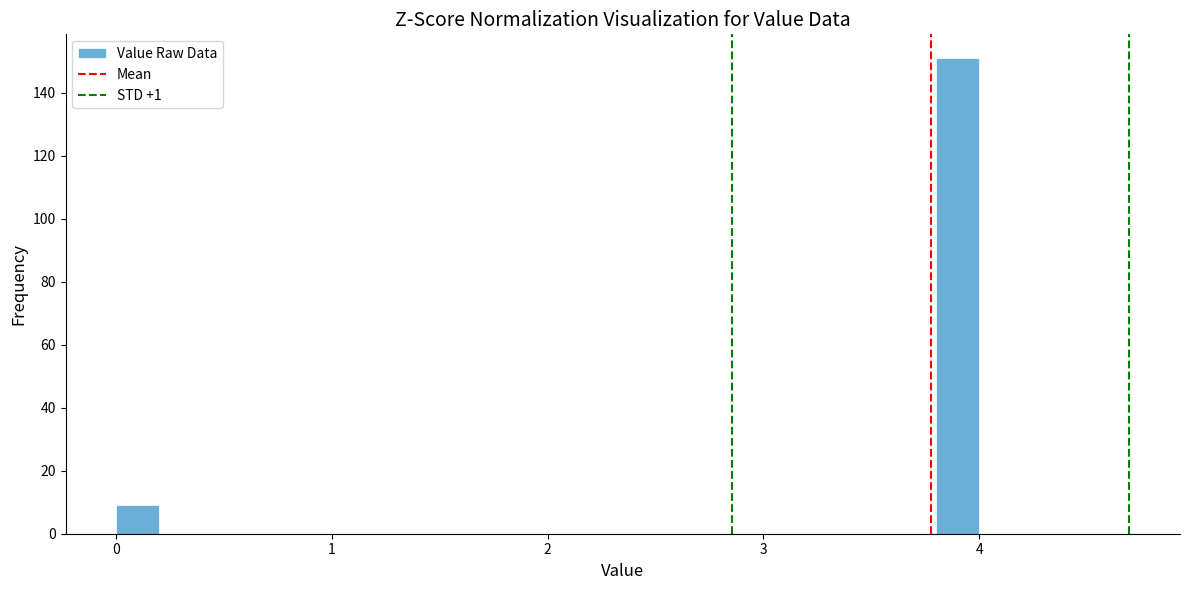

Read against the x-axis, roughly where is the centre of the tallest bar?

3.9